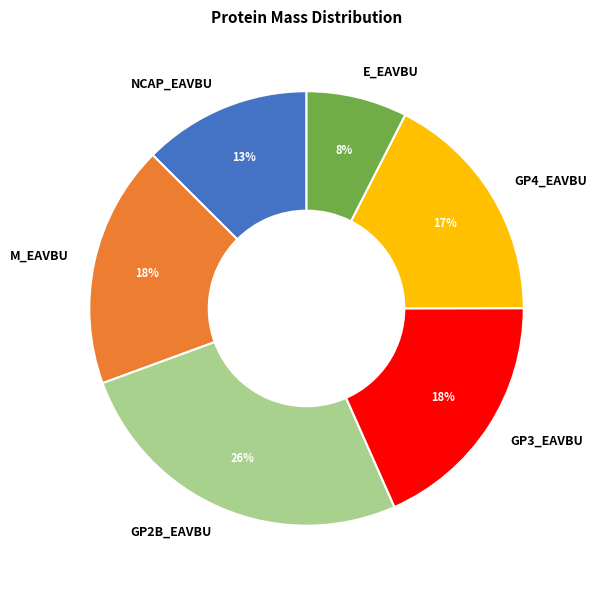

What is the largest slice in the pie chart?

GP2B_EAVBU